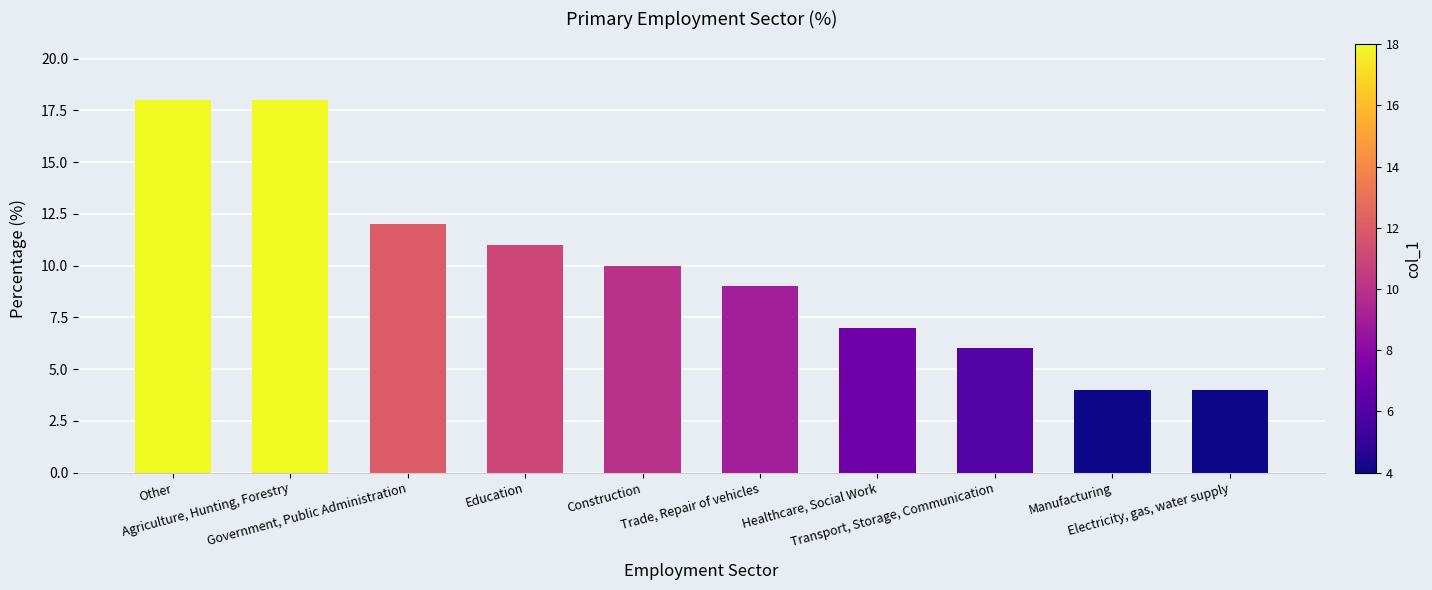

Are the bars horizontal?

No